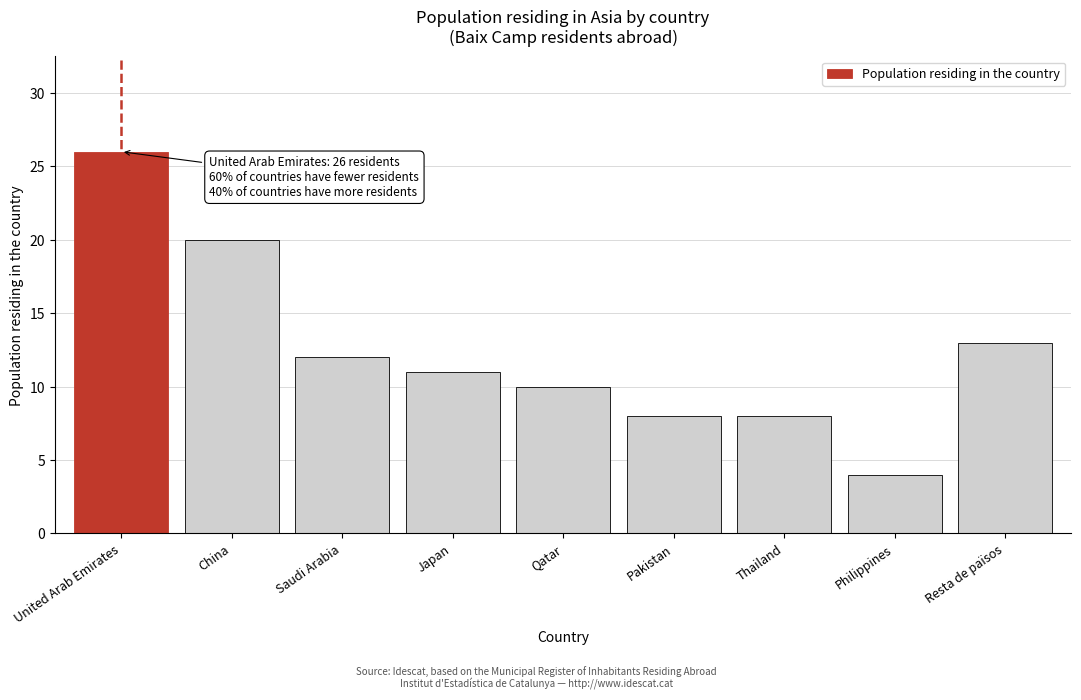

Reading right to left, transcribe all the data shown in this chart.

Resta de països=13	Philippines=4	Thailand=8	Pakistan=8	Qatar=10	Japan=11	Saudi Arabia=12	China=20	United Arab Emirates=26